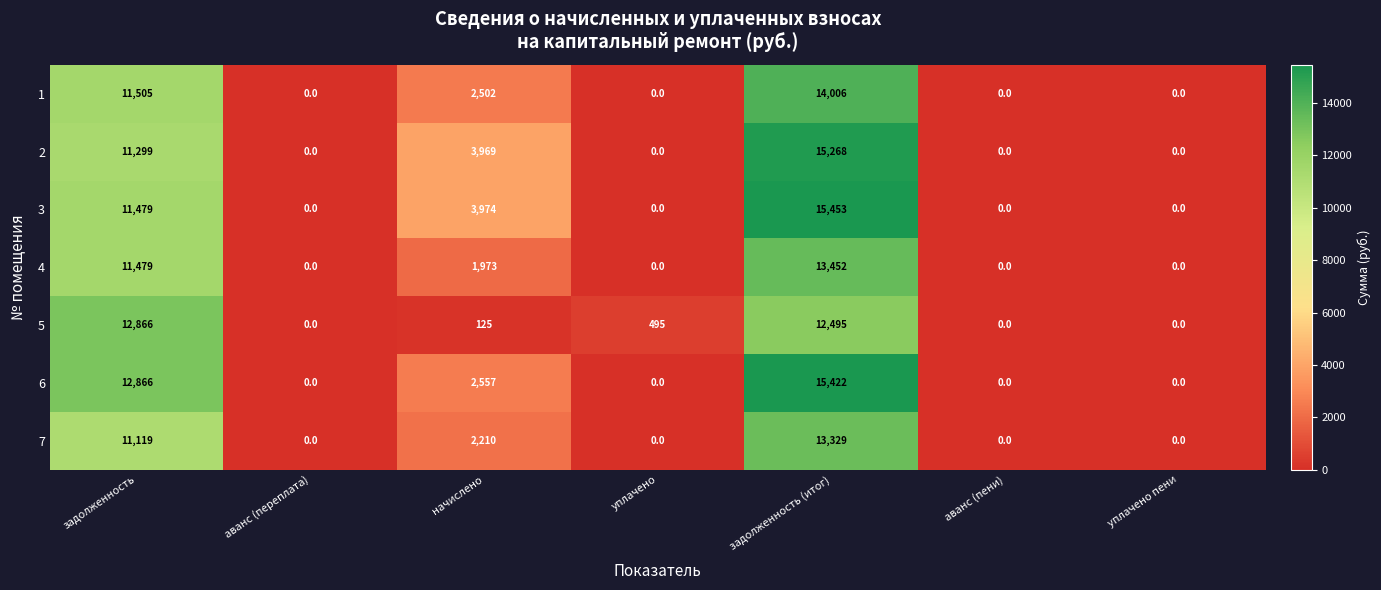

At how many categories does at least one series exceed 8759?

2